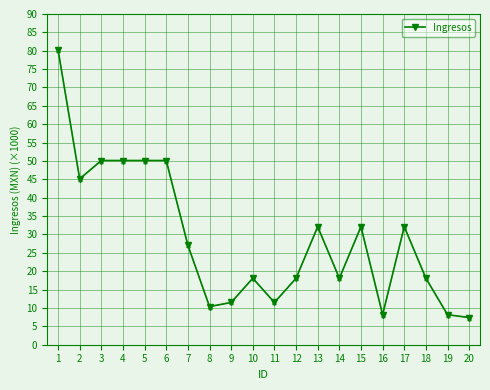

Which has a higher value, 1 or 14?

1